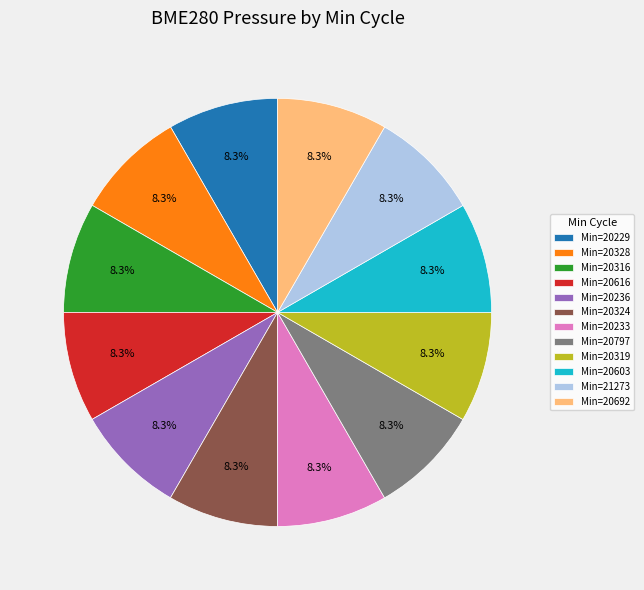

Approximately how many times larger is the value at Min=20233 compared to Min=20603?

1.0